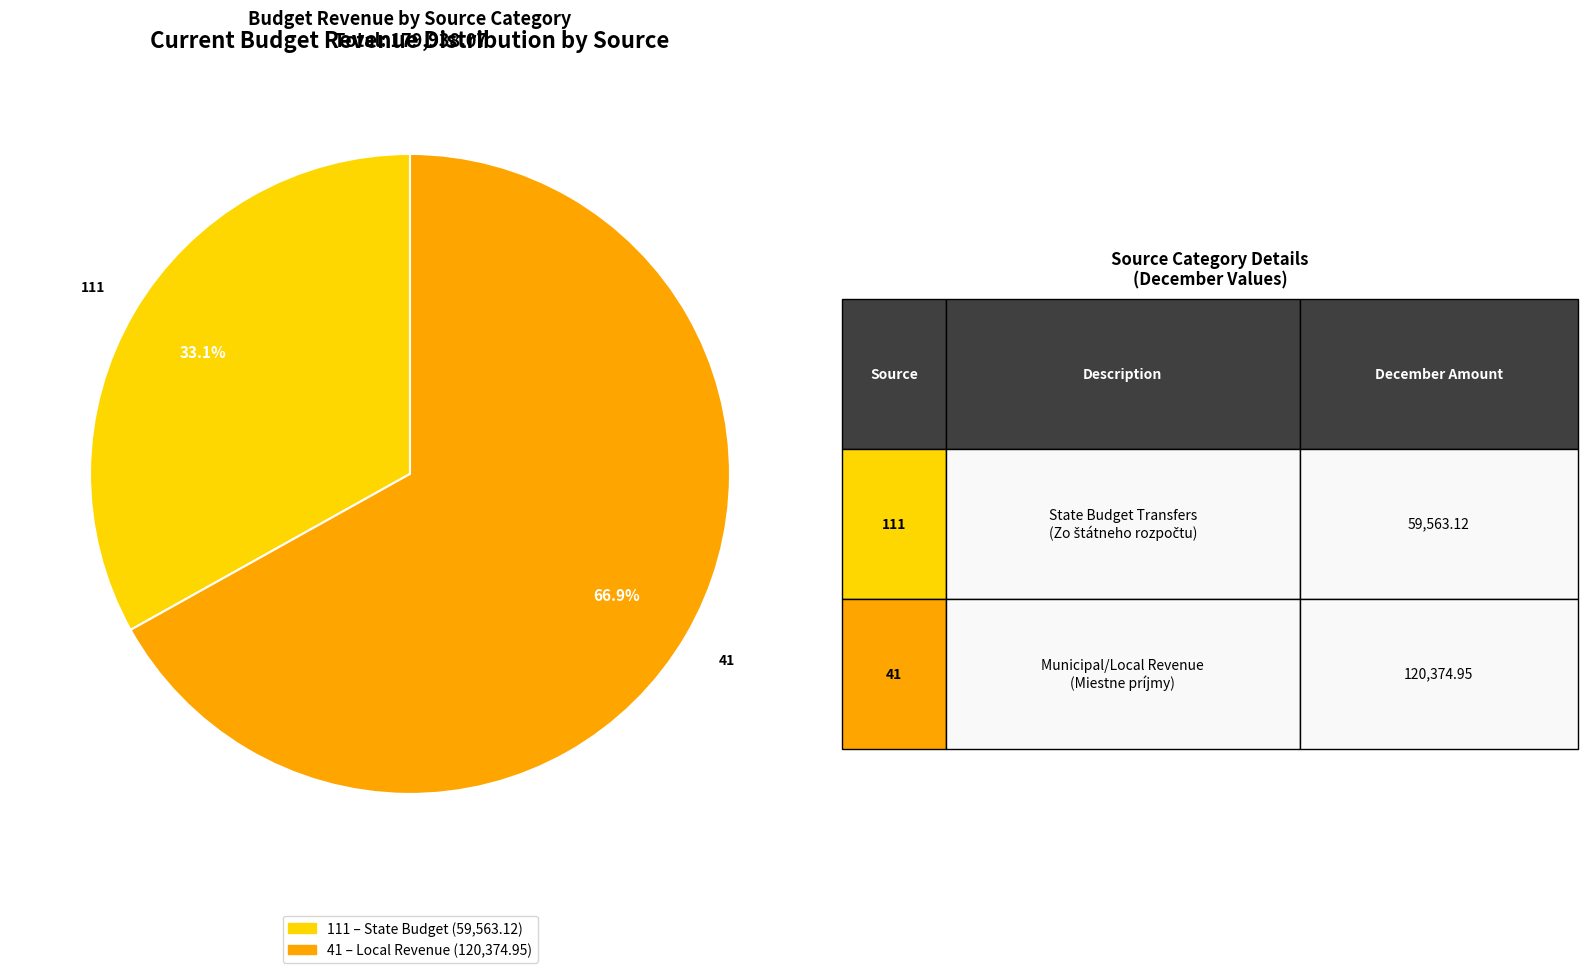

Is there any slice that represents more than half of the pie?

Yes